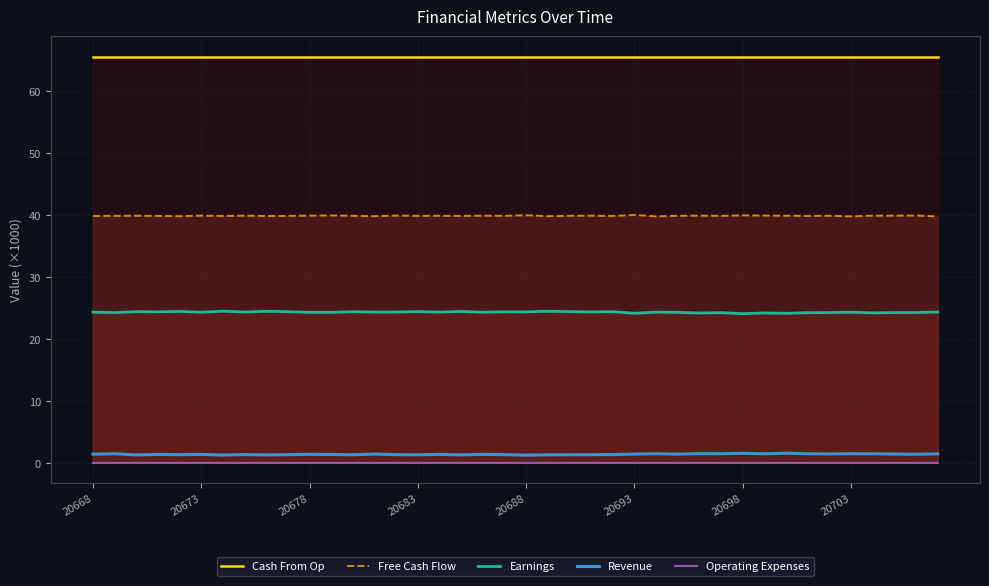

Does the chart have visible grid lines?

Yes